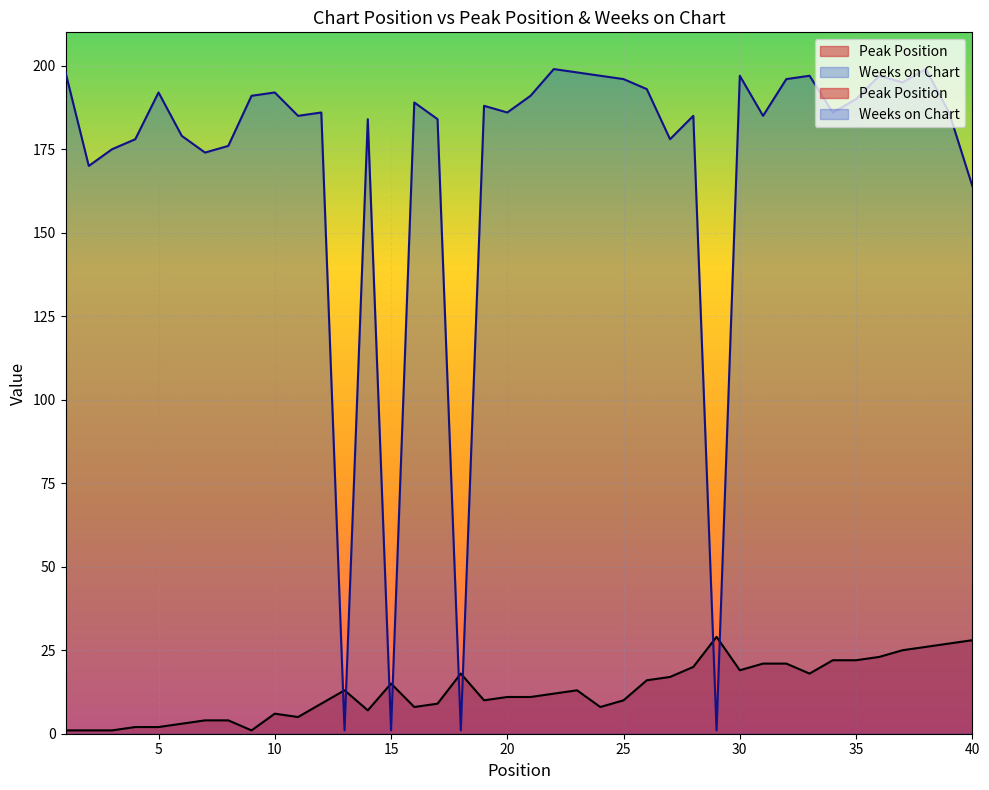

At which category does Peak Position reach its first local peak?

10